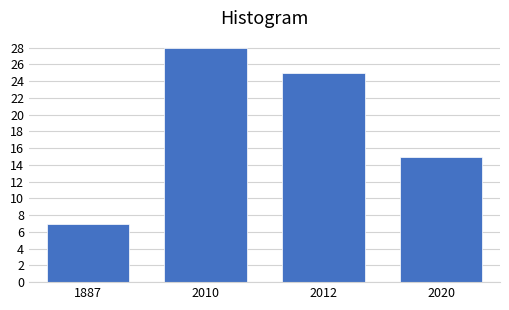

Reading right to left, extract all data points from this chart.

2020=15	2012=25	2010=28	1887=7